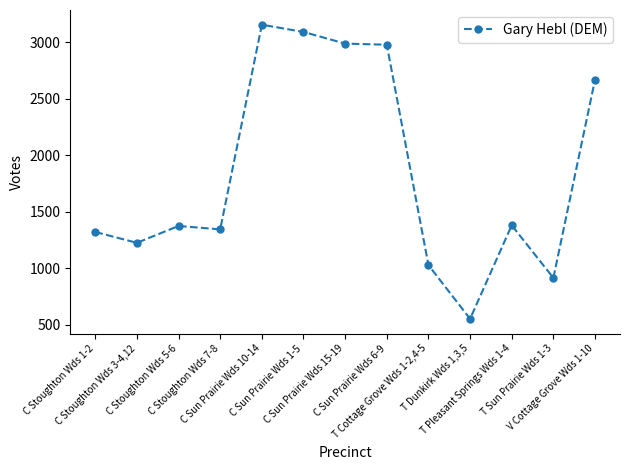

What is the value of the 12th point from the left?

915